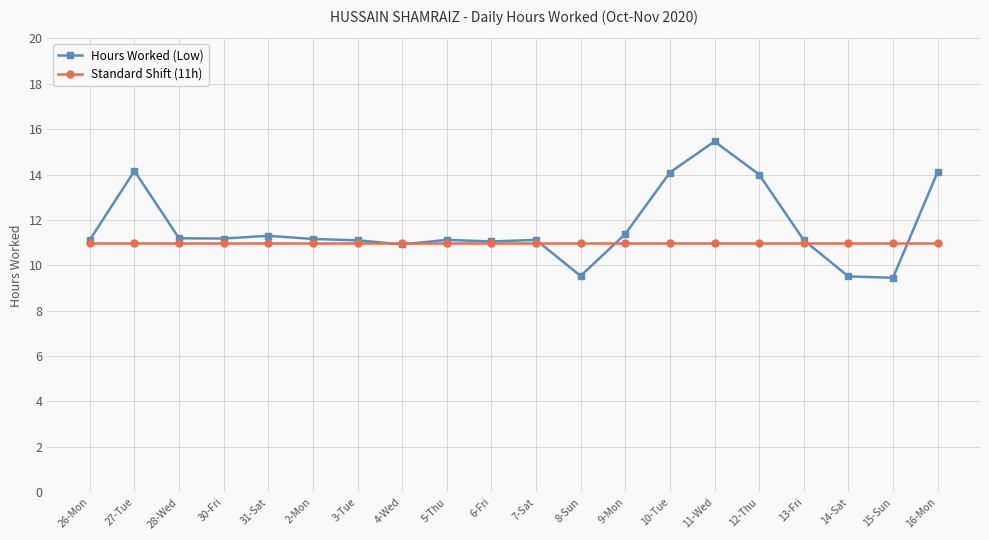

Does the chart have visible grid lines?

Yes